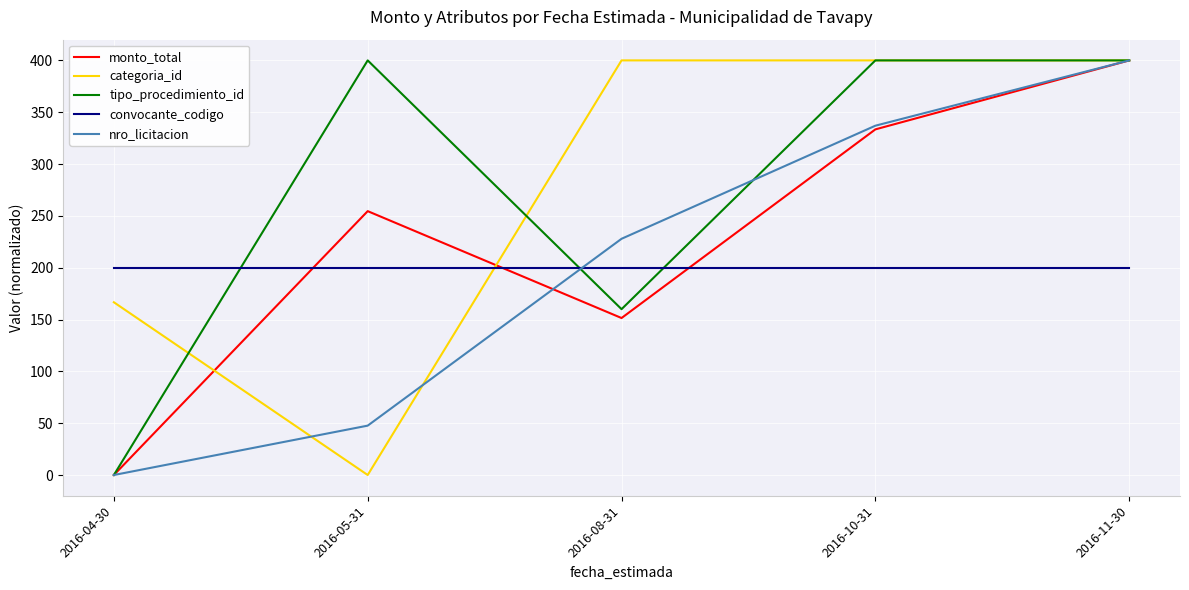

What is the spread (max minus min) of values at 2016-11-30?

200.0